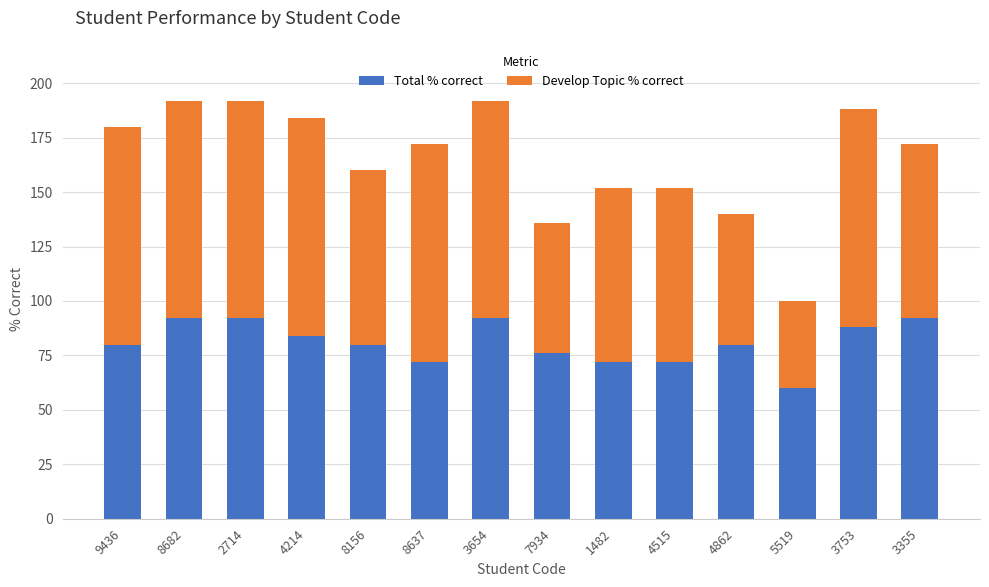

What is the difference between the maximum and second lowest values in the Total % correct series?

20